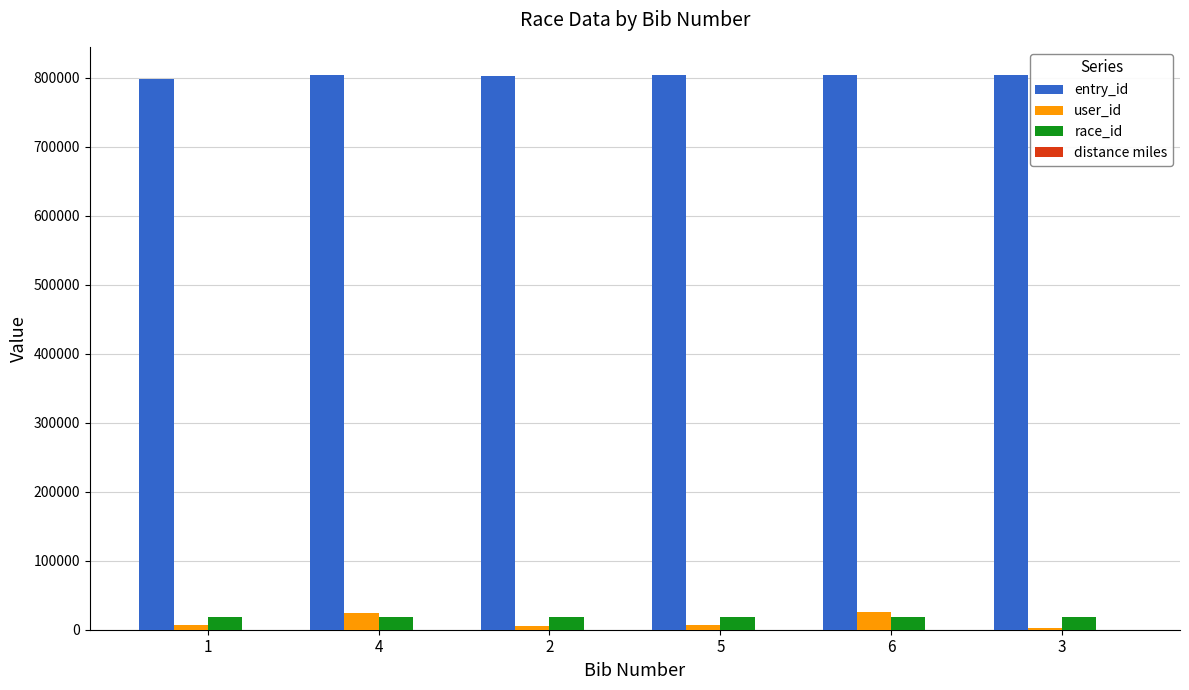

What is the sum of all user_id values?

71679